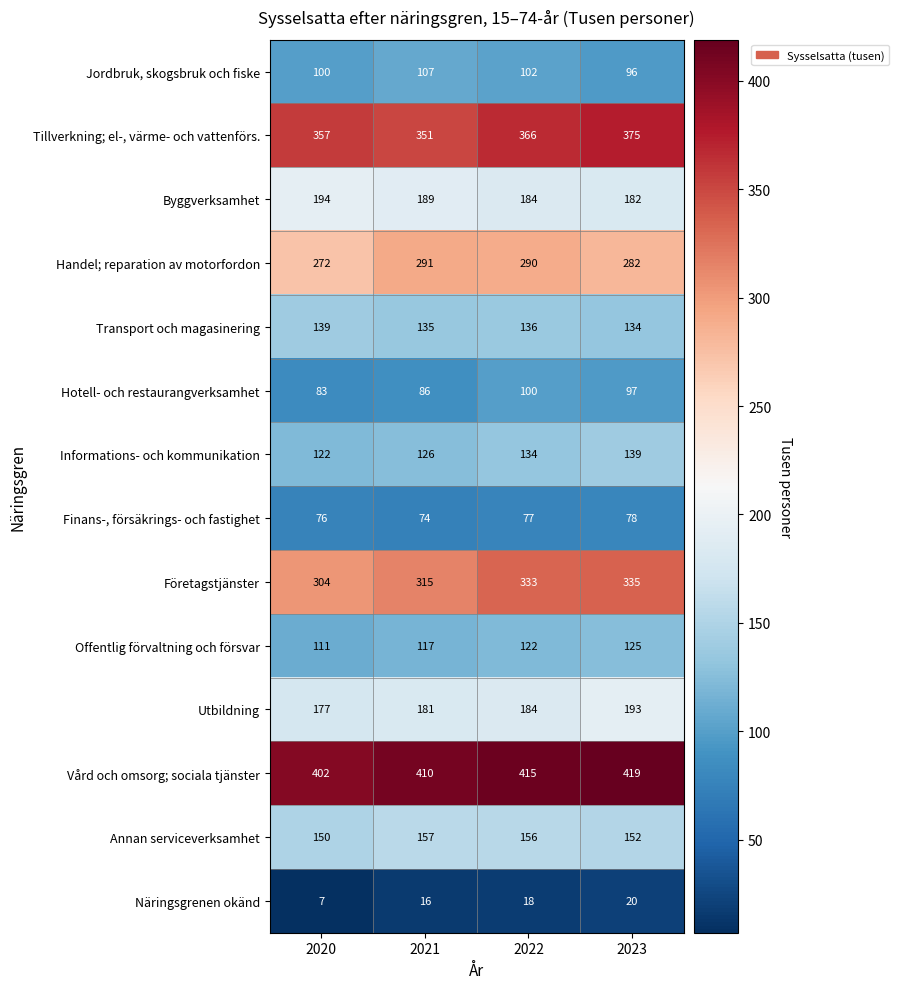

What is the average value of the Hotell- och restaurangverksamhet series?

92